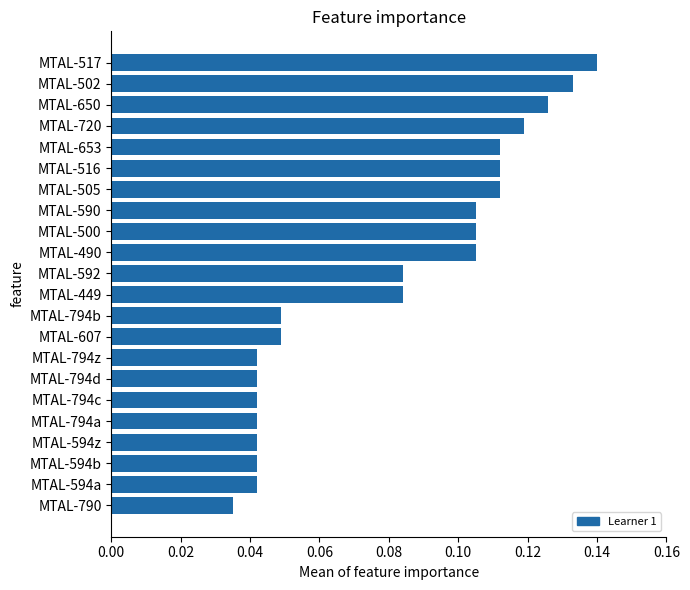

What is the sum of all values?

1.8